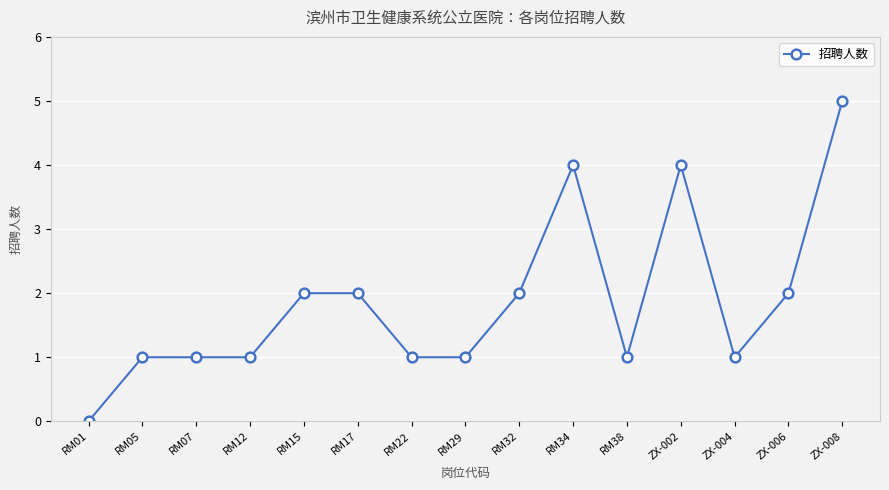

Reading left to right, transcribe all the data shown in this chart.

RM01=0	RM05=1	RM07=1	RM12=1	RM15=2	RM17=2	RM22=1	RM29=1	RM32=2	RM34=4	RM38=1	ZX-002=4	ZX-004=1	ZX-006=2	ZX-008=5